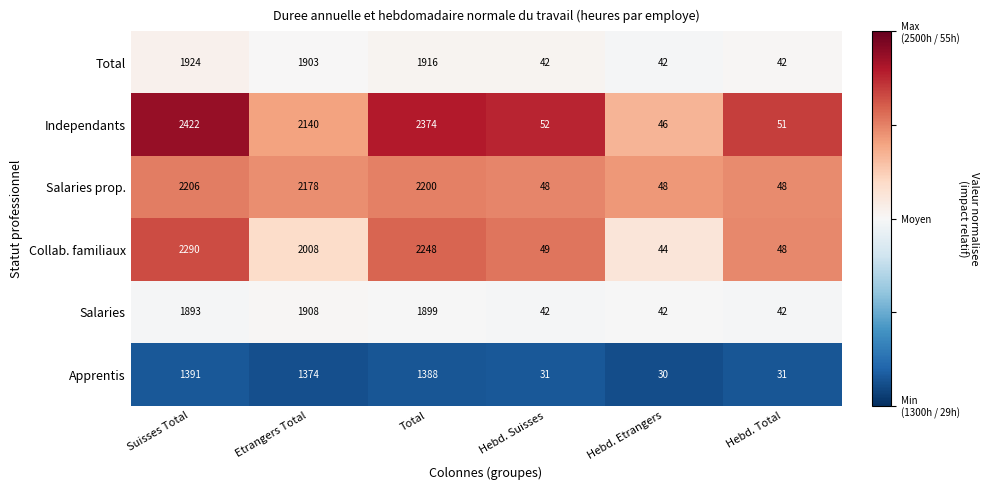

At which category is the sum across all series the highest?

Suisses Total